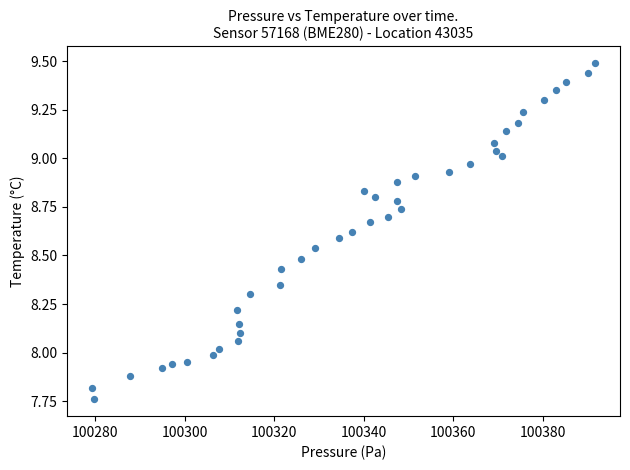

What is the range of Y values (max minus min)?

1.7